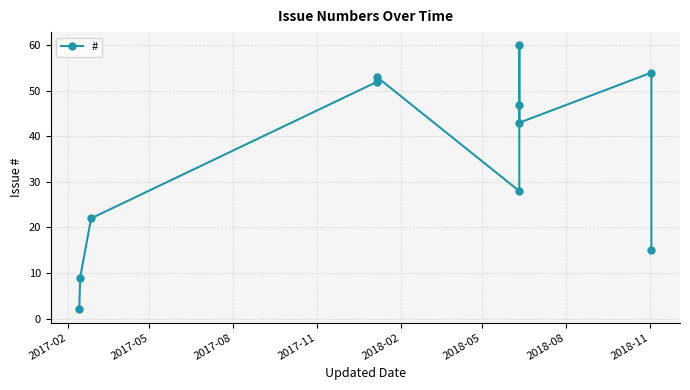

At which category does the chart reach its minimum across all series?

2017-02